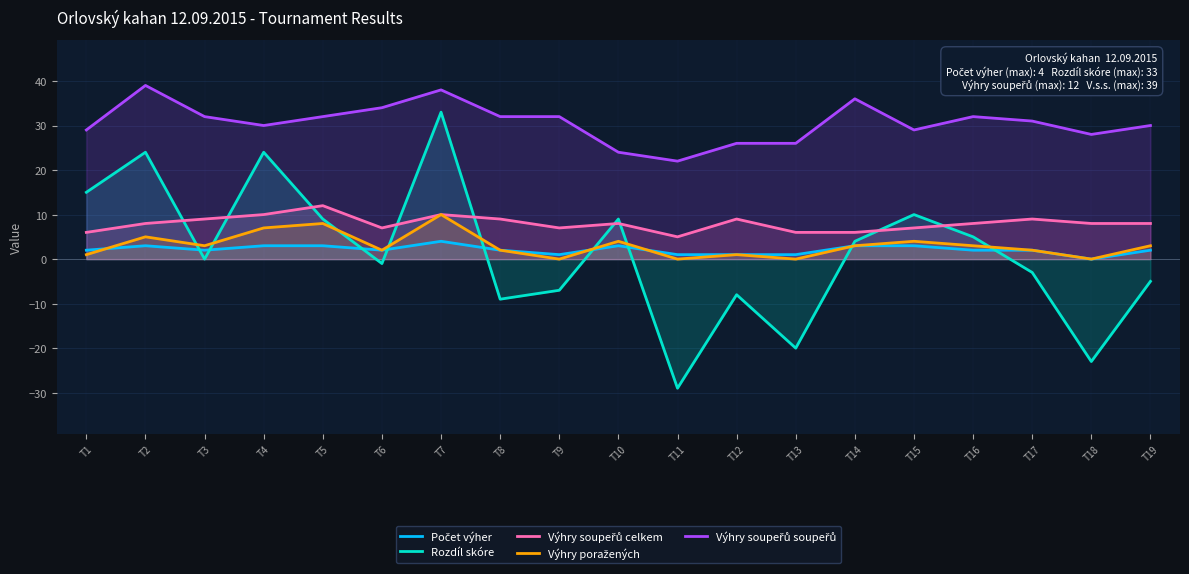

The value of Výhry poražených at T7 is 6. True or false?

False